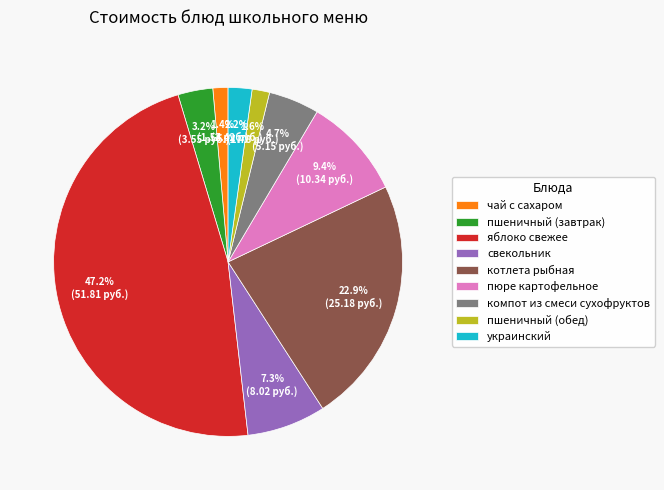

Count the number of slices in the pie.

9